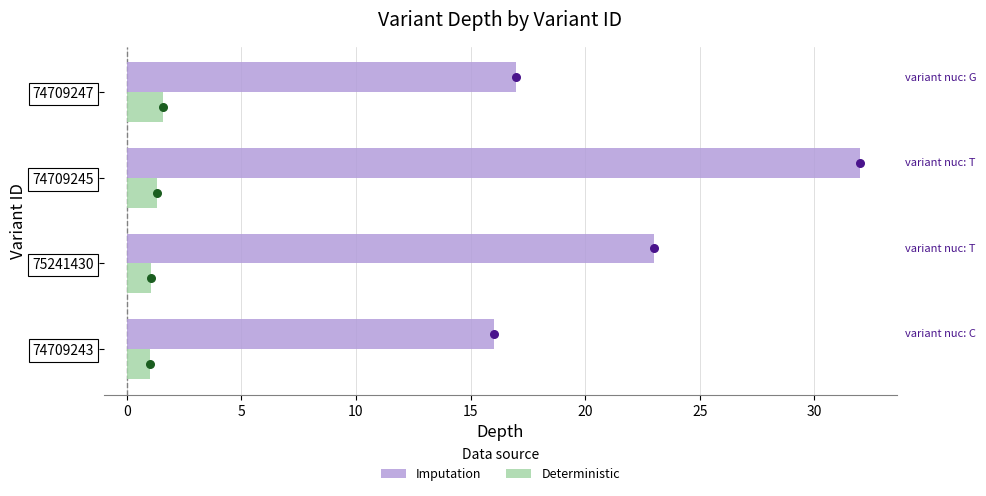

Which series reaches the minimum Y coordinate?

Deterministic